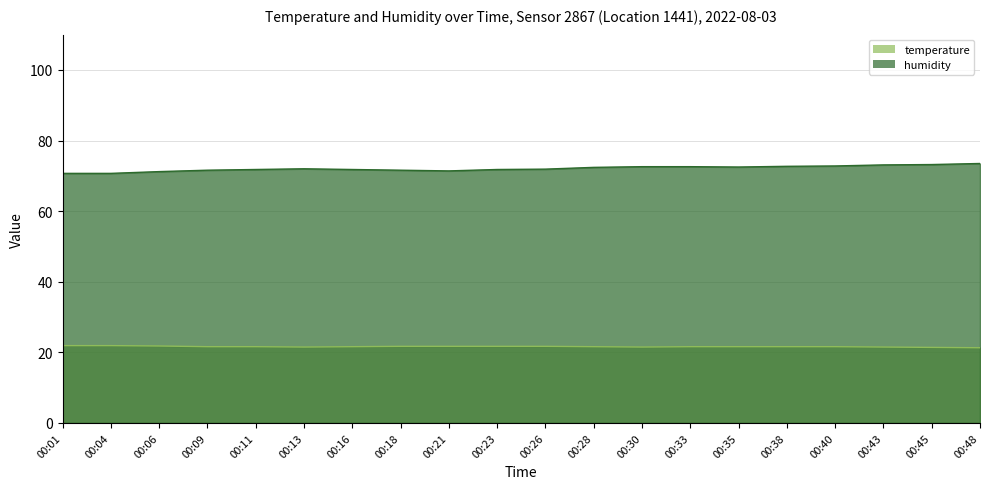

What is the spread (max minus min) of values at 00:48?

52.2